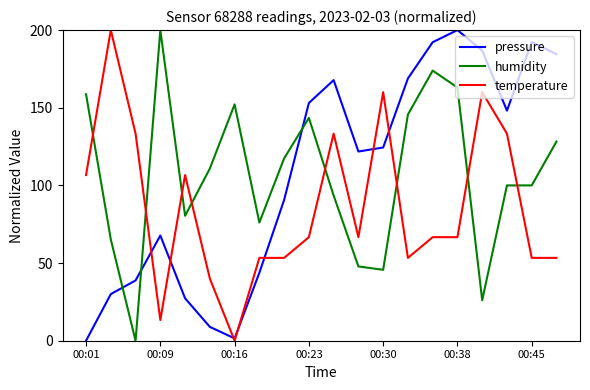

What is the highest value of the humidity series?

200.0